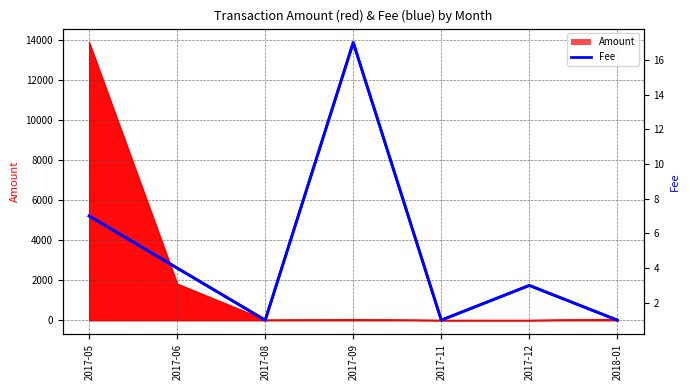

What position from the right is 2017-12?

2